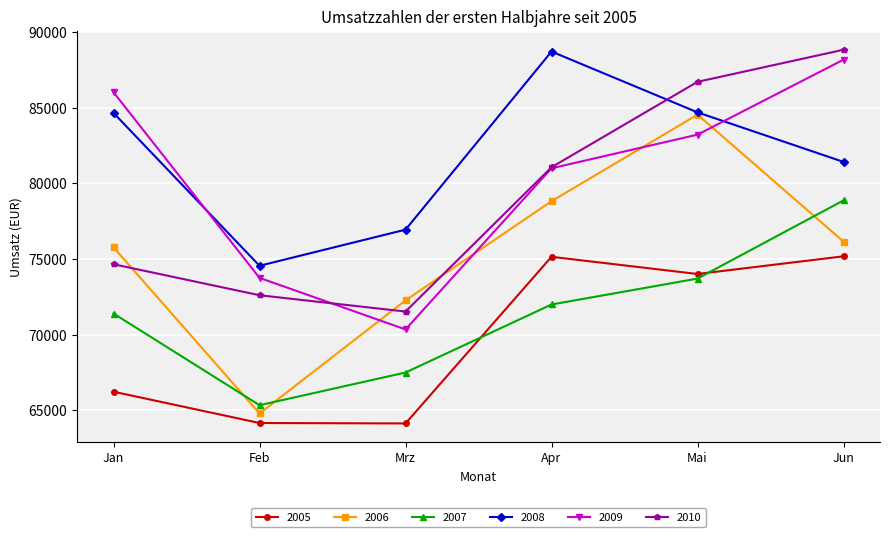

Rank the categories by 2009 value from lowest to highest.

Mrz, Feb, Apr, Mai, Jan, Jun